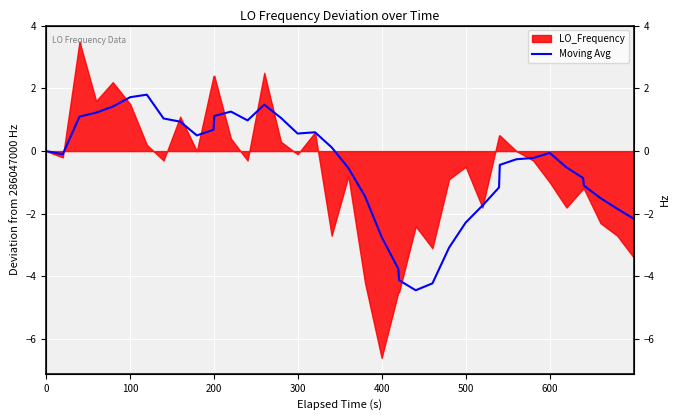

How many lines are shown in the chart?

1